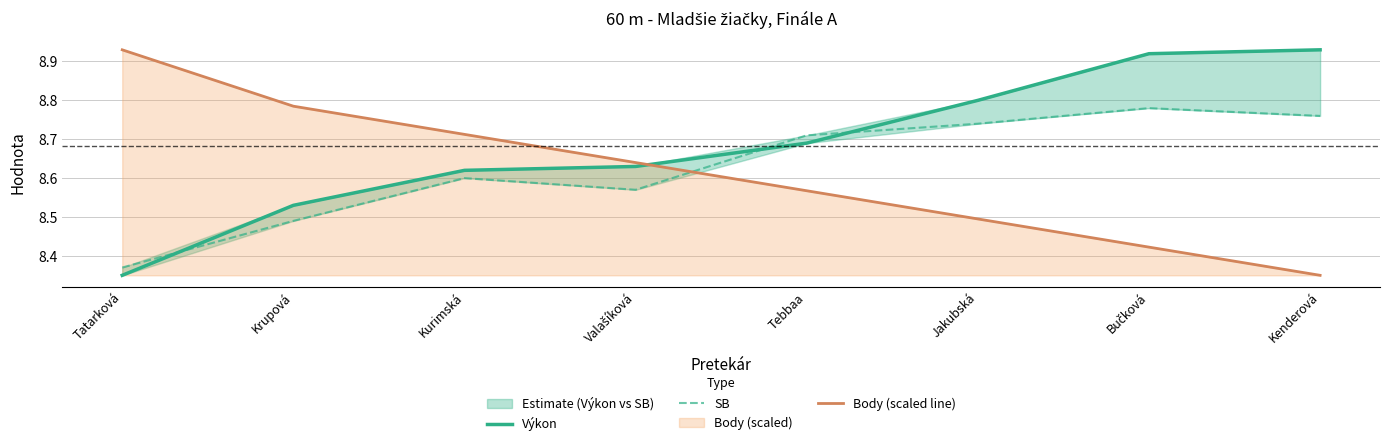

The value of Výkon at Krupová is 12.4. True or false?

False